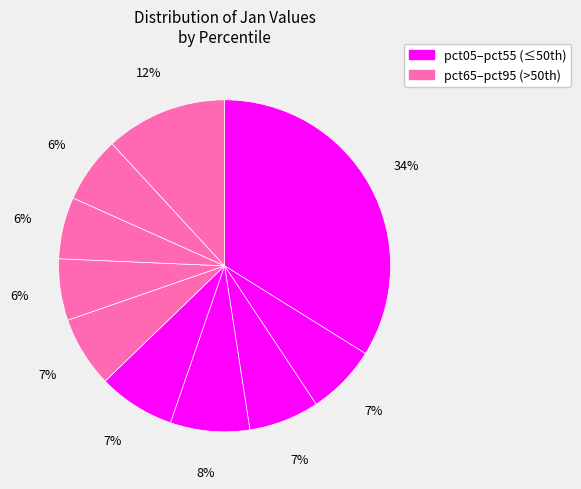

How many slices are in this pie chart?

10